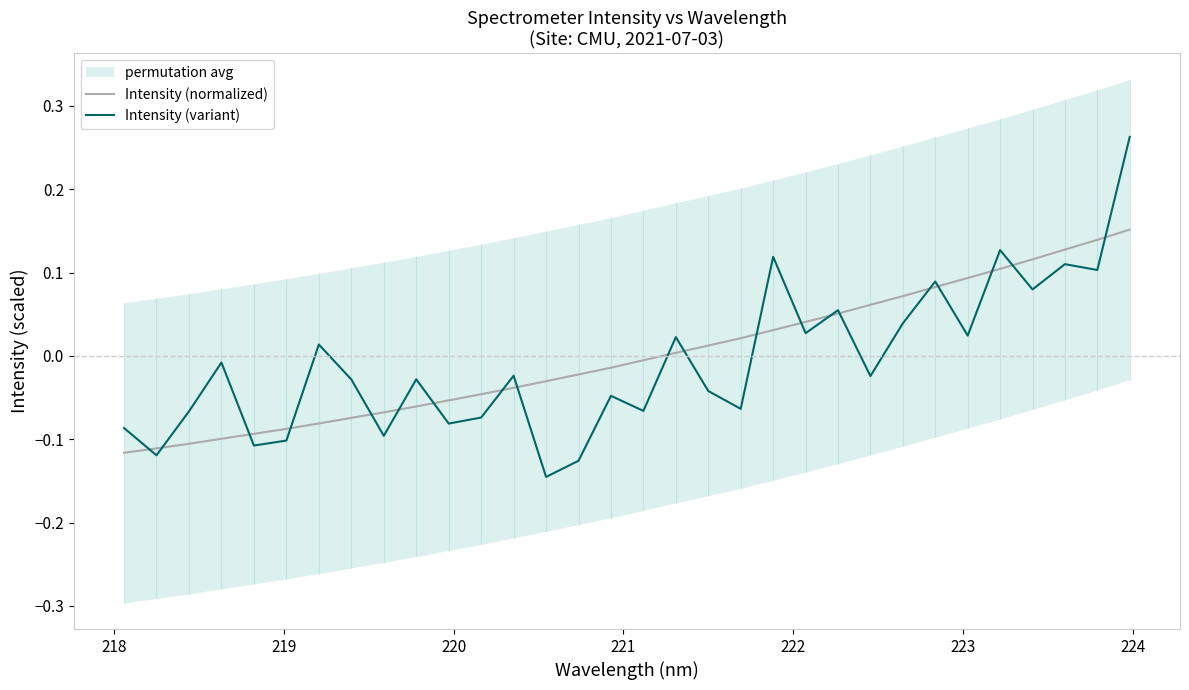

Which series has the largest total across all categories?

Intensity (normalized)